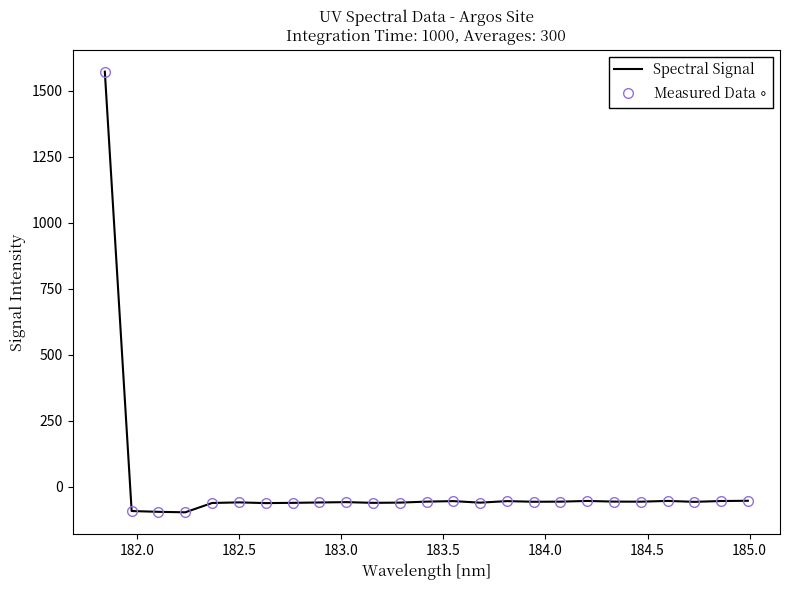

Rank the series by their maximum value, from lowest to highest.

Spectral Signal, Measured Data $\circ$